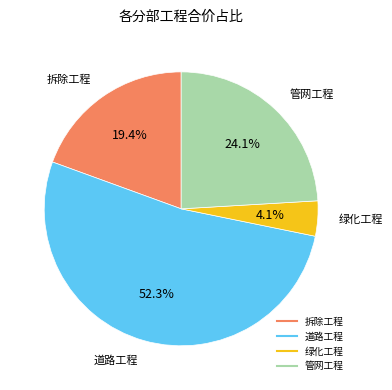

Which category has the biggest portion of the pie?

道路工程